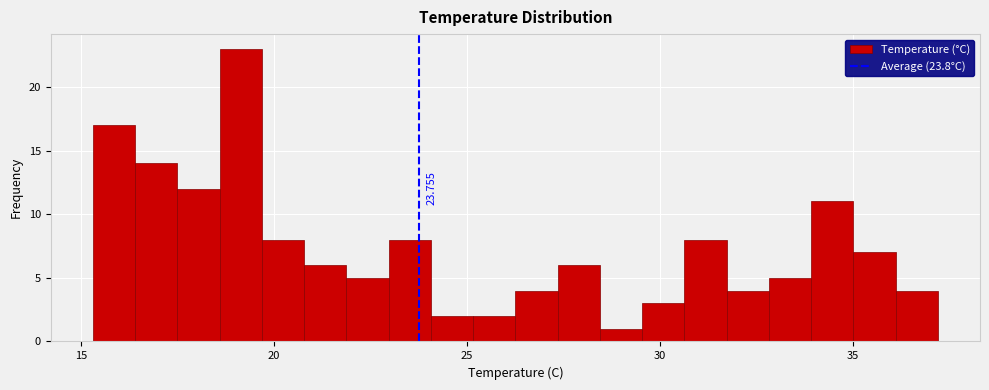

Around what value on the x-axis is the tallest bar? Give the approximate position of its centre, as read against the axis.

19.0